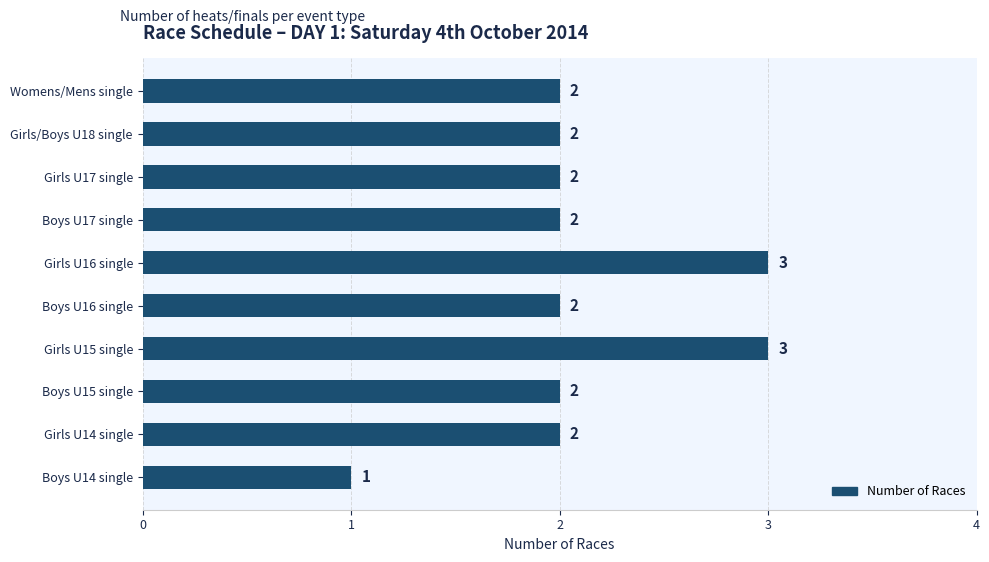

What is the maximum value shown in the chart?

3